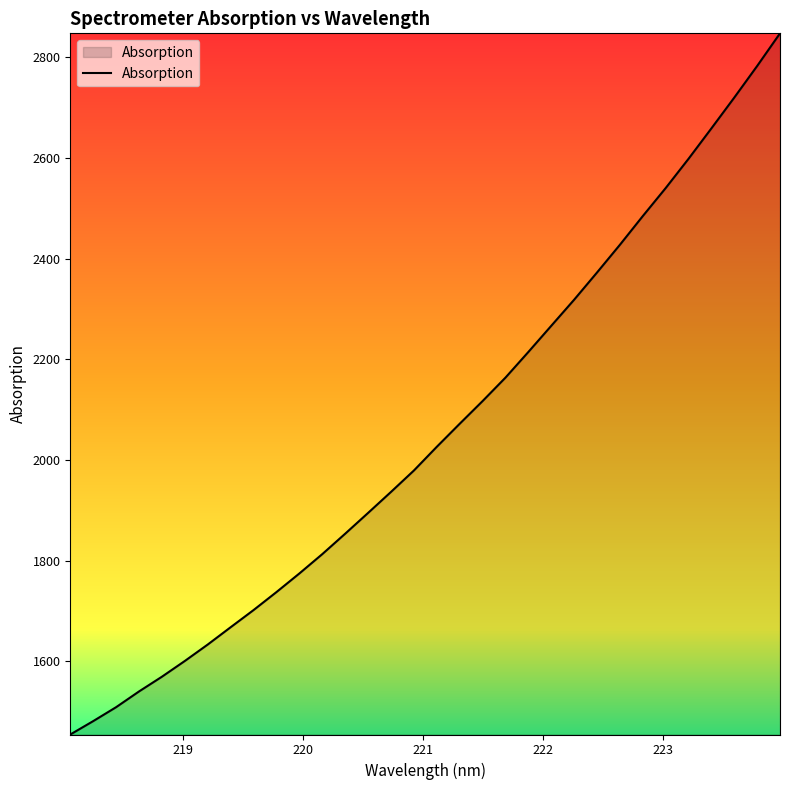

What is the minimum value shown in the chart?

1455.0